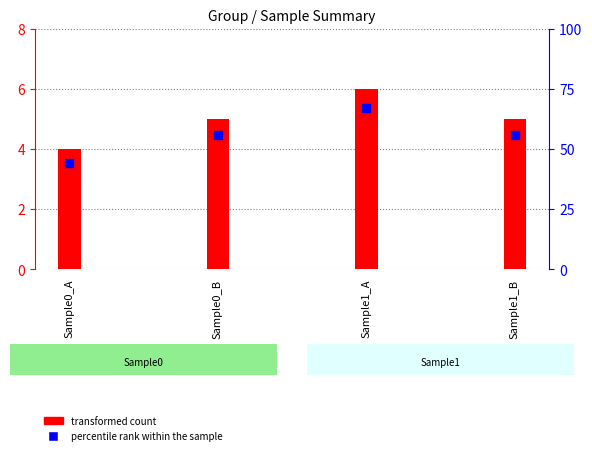

Which series has the largest total across all categories?

percentile rank within the sample